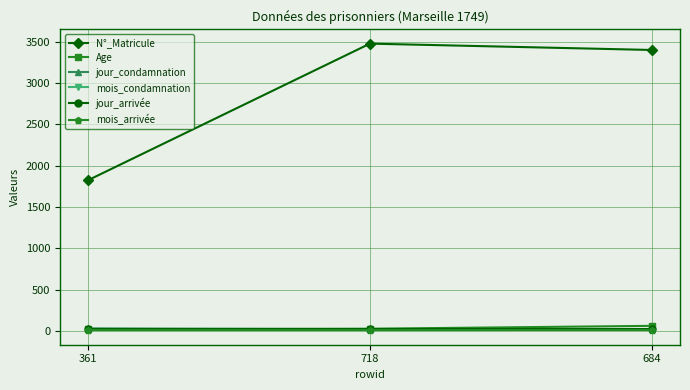

Which label corresponds to the largest value in the chart?

718